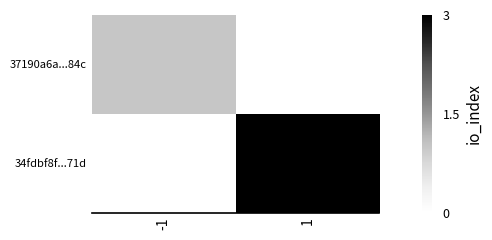

Reading left to right, transcribe all the data shown in this chart.

37190a6a...84c: -1=1	1=0
34fdbf8f...71d: -1=0	1=3